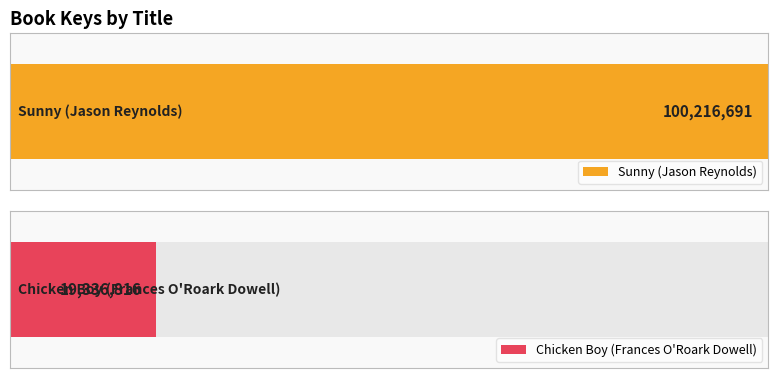

Rank the categories by value from lowest to highest.

Chicken Boy (Frances O'Roark Dowell), Sunny (Jason Reynolds)